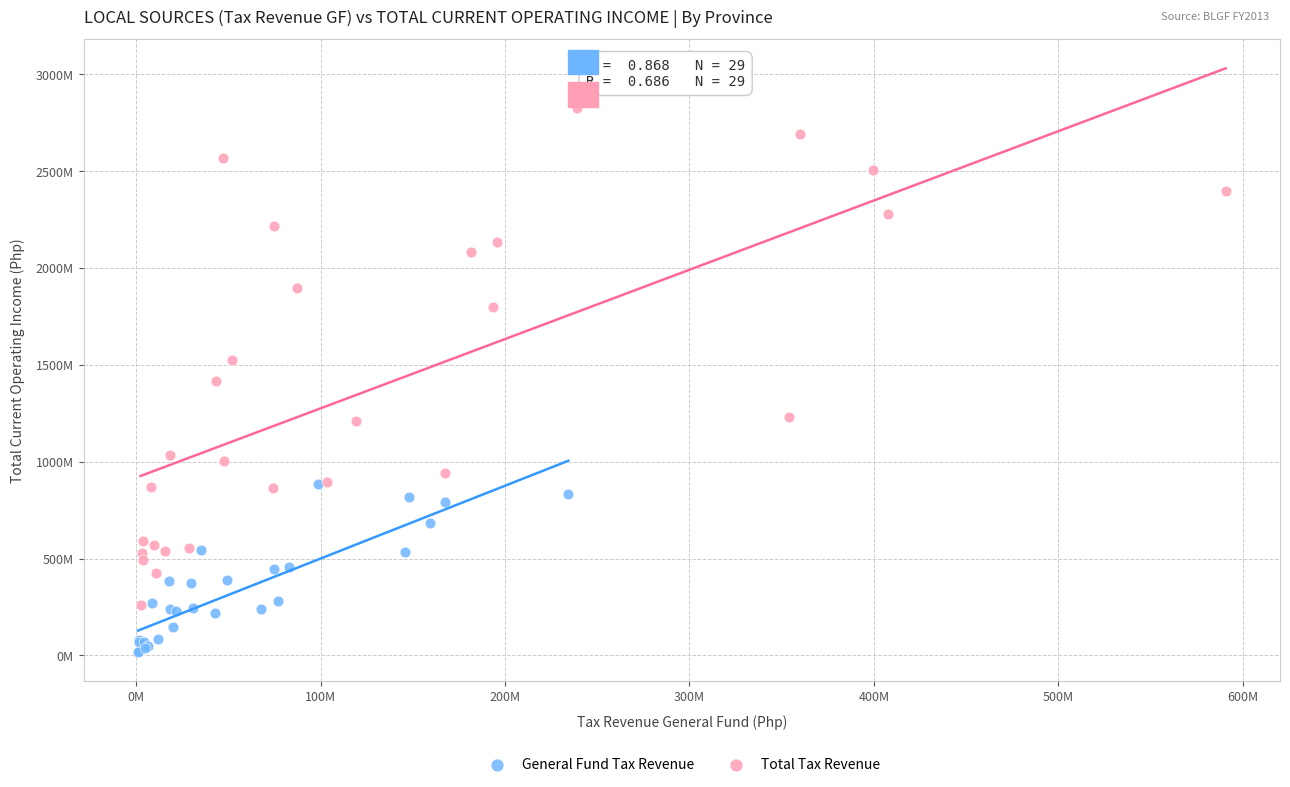

What are all the series names shown in the legend?

General Fund Tax Revenue, Total Tax Revenue